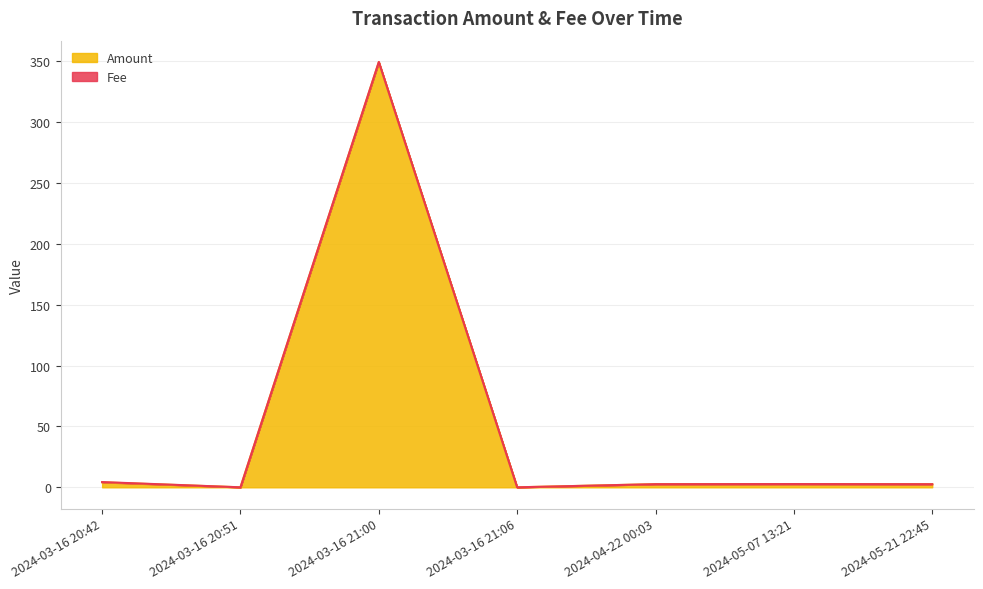

Reading left to right, what are all the values shown in this chart?

2024-03-16 20:42=4.1	2024-03-16 20:51=0.0	2024-03-16 21:00=349.1	2024-03-16 21:06=0.0	2024-04-22 00:03=2.6	2024-05-07 13:21=2.7	2024-05-21 22:45=2.6